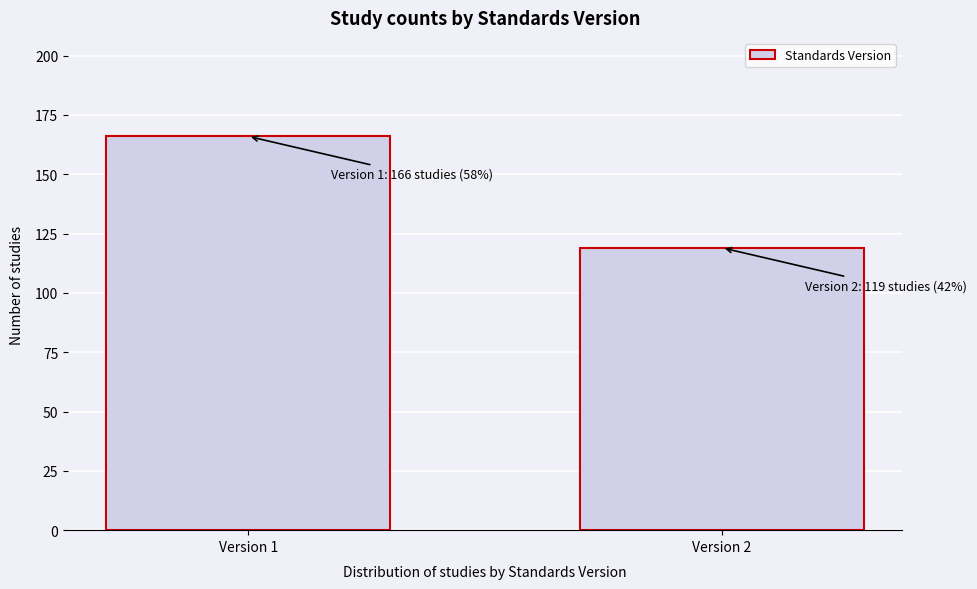

Reading right to left, extract all data points from this chart.

Version 2=119	Version 1=166